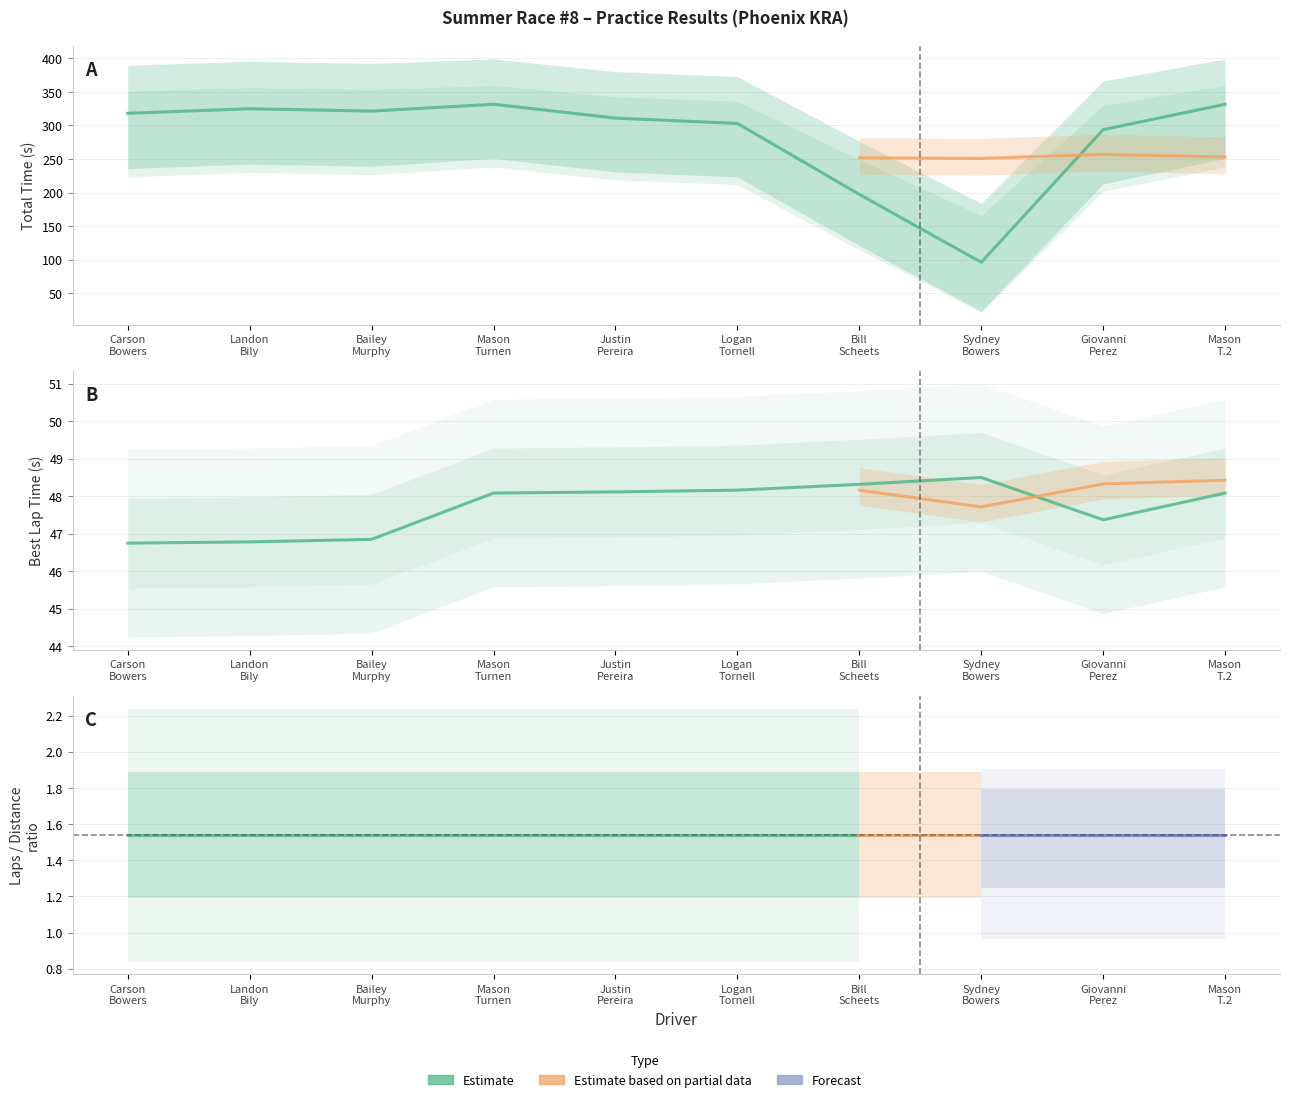

What is the label of the 9th point from the right?

Landon Bily